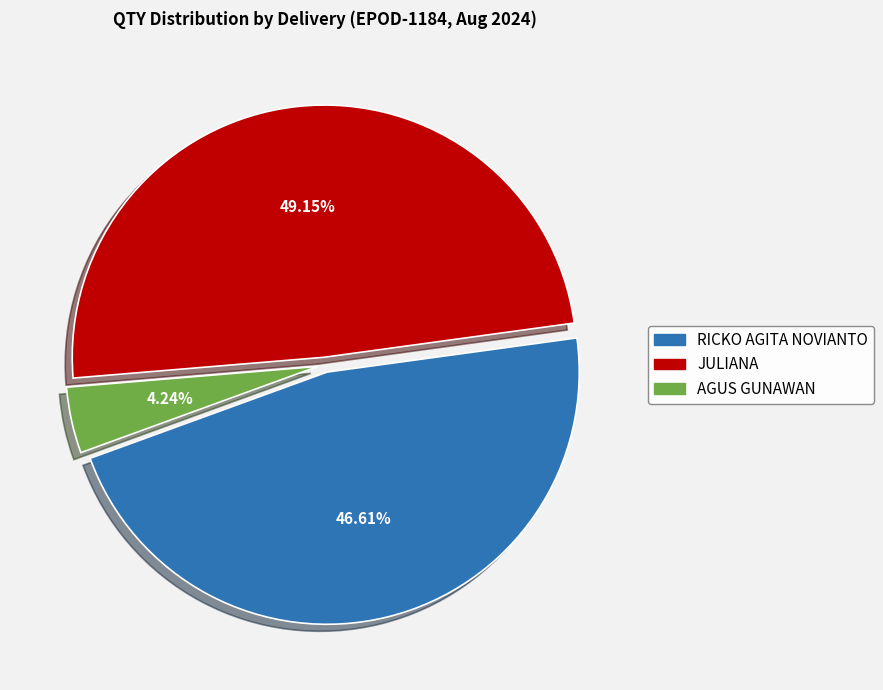

Does any single category account for the majority?

No